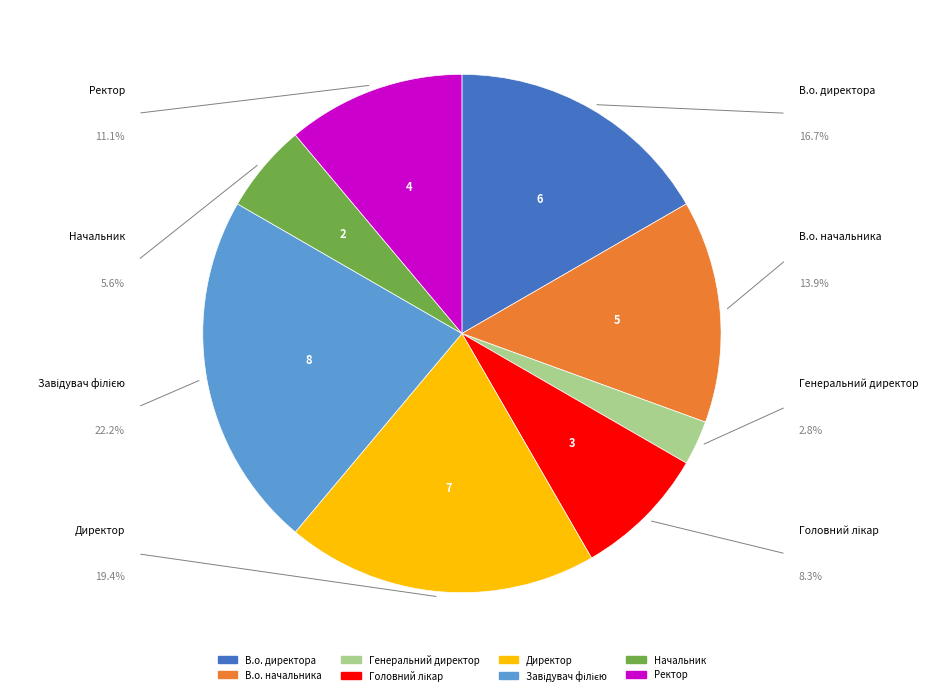

To the nearest percent, what portion does Генеральний директор represent?

3%